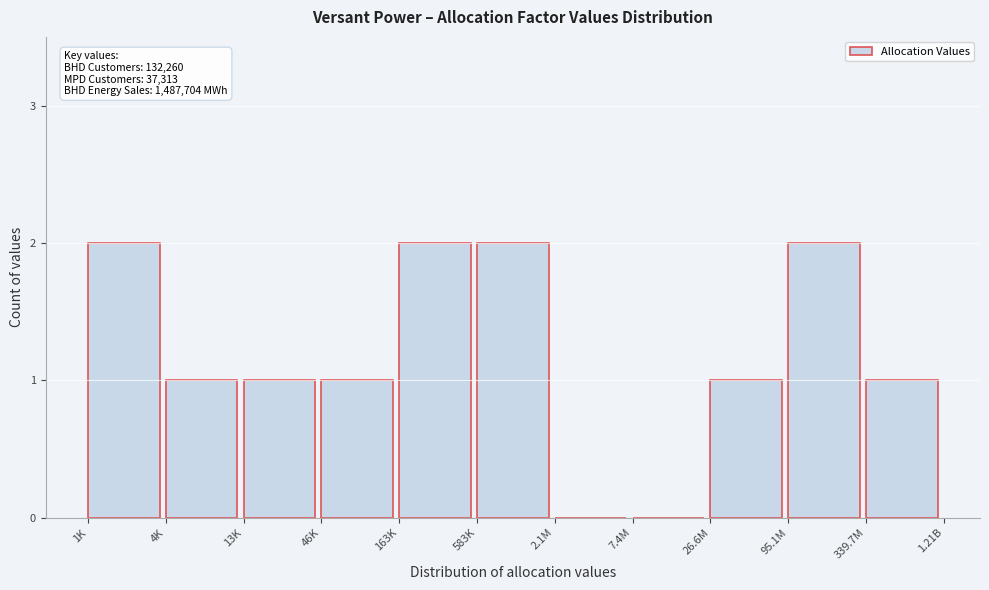

Reading right to left, transcribe all the data shown in this chart.

339.7M=1	95.1M=2	26.6M=1	7.4M=0	2.1M=0	583K=2	163K=2	46K=1	13K=1	4K=1	1K=2